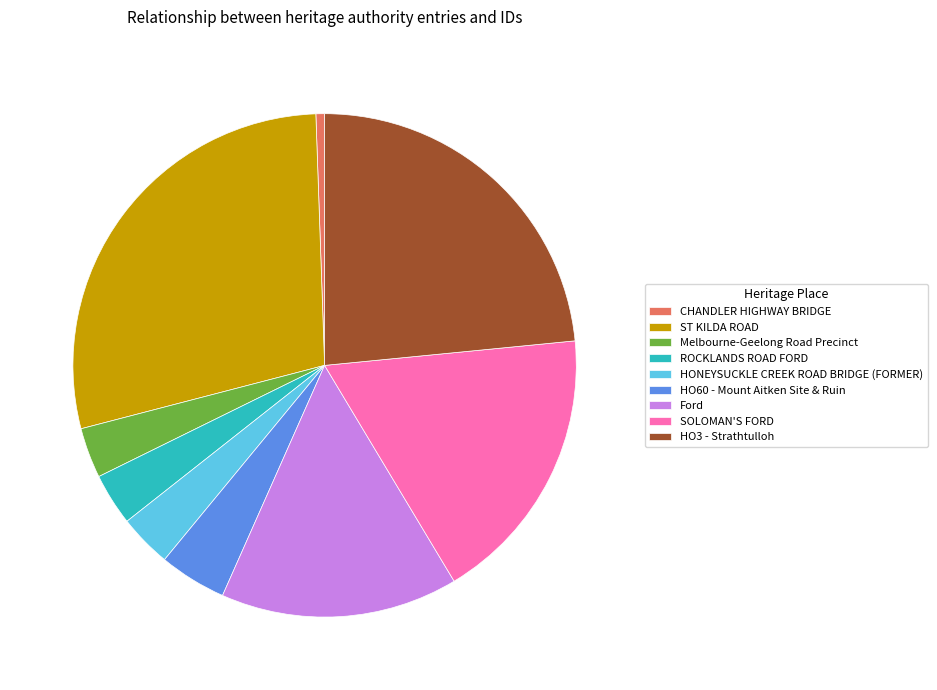

What is the smallest slice in the pie chart?

CHANDLER HIGHWAY BRIDGE